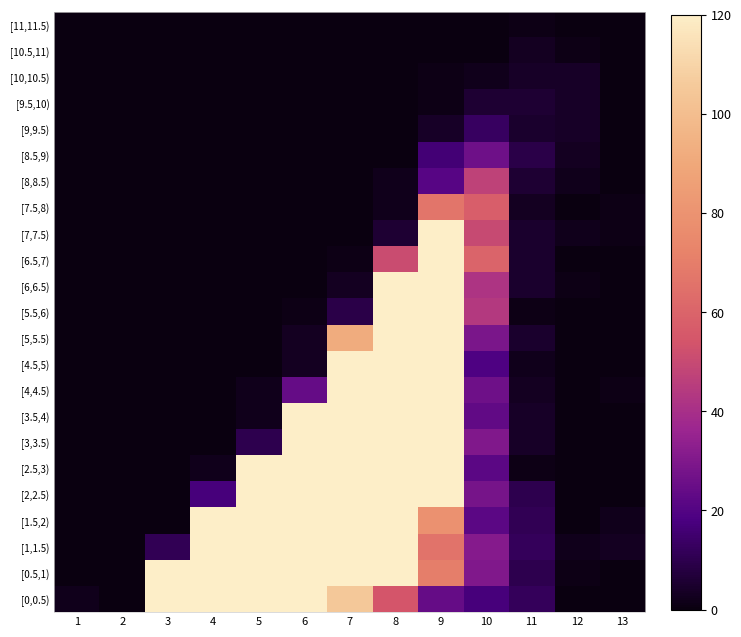

Reading left to right, list all the values displayed in this chart.

[11,11.5): 1=0	2=0	3=0	4=0	5=0	6=0	7=0	8=0	9=0	10=0	11=1	12=0	13=0
[10.5,11): 1=0	2=0	3=0	4=0	5=0	6=0	7=0	8=0	9=0	10=0	11=3	12=1	13=0
[10,10.5): 1=0	2=0	3=0	4=0	5=0	6=0	7=0	8=0	9=1	10=2	11=4	12=4	13=0
[9.5,10): 1=0	2=0	3=0	4=0	5=0	6=0	7=0	8=0	9=1	10=6	11=6	12=4	13=0
[9,9.5): 1=0	2=0	3=0	4=0	5=0	6=0	7=0	8=0	9=4	10=13	11=5	12=4	13=0
[8.5,9): 1=0	2=0	3=0	4=0	5=0	6=0	7=0	8=0	9=16	10=26	11=9	12=3	13=0
[8,8.5): 1=0	2=0	3=0	4=0	5=0	6=0	7=0	8=2	9=21	10=47	11=6	12=2	13=0
[7.5,8): 1=0	2=0	3=0	4=0	5=0	6=0	7=0	8=2	9=67	10=58	11=3	12=0	13=1
[7,7.5): 1=0	2=0	3=0	4=0	5=0	6=0	7=0	8=6	9=128	10=50	11=5	12=2	13=1
[6.5,7): 1=0	2=0	3=0	4=0	5=0	6=0	7=1	8=51	9=219	10=60	11=5	12=0	13=0
[6,6.5): 1=0	2=0	3=0	4=0	5=0	6=0	7=3	8=165	9=270	10=42	11=5	12=1	13=0
[5.5,6): 1=0	2=0	3=0	4=0	5=0	6=1	7=9	8=462	9=309	10=44	11=1	12=0	13=0
[5,5.5): 1=0	2=0	3=0	4=0	5=0	6=3	7=92	8=887	9=299	10=29	11=5	12=0	13=0
[4.5,5): 1=0	2=0	3=0	4=0	5=0	6=3	7=477	8=1273	9=203	10=19	11=2	12=0	13=0
[4,4.5): 1=0	2=0	3=0	4=0	5=2	6=24	7=1613	8=1255	9=201	10=26	11=3	12=0	13=1
[3.5,4): 1=0	2=0	3=0	4=0	5=2	6=318	7=3029	8=996	9=148	10=23	11=4	12=0	13=0
[3,3.5): 1=0	2=0	3=0	4=0	5=10	6=1889	7=3546	8=776	9=133	10=30	11=4	12=0	13=0
[2.5,3): 1=0	2=0	3=0	4=2	5=205	6=4940	7=3151	8=675	9=153	10=22	11=1	12=0	13=0
[2,2.5): 1=0	2=0	3=0	4=17	5=2102	6=7079	7=2624	8=612	9=131	10=28	11=10	12=0	13=0
[1.5,2): 1=0	2=0	3=0	4=302	5=6717	6=6545	7=1808	8=394	9=79	10=22	11=11	12=0	13=2
[1,1.5): 1=0	2=0	3=11	4=2592	5=8091	6=4765	7=1334	8=247	9=66	10=31	11=12	12=2	13=3
[0.5,1): 1=0	2=0	3=356	4=4390	5=4470	6=2031	7=565	8=178	9=70	10=30	11=10	12=1	13=0
[0,0.5): 1=2	2=0	3=153	4=635	5=450	6=227	7=105	8=54	9=24	10=17	11=12	12=0	13=0